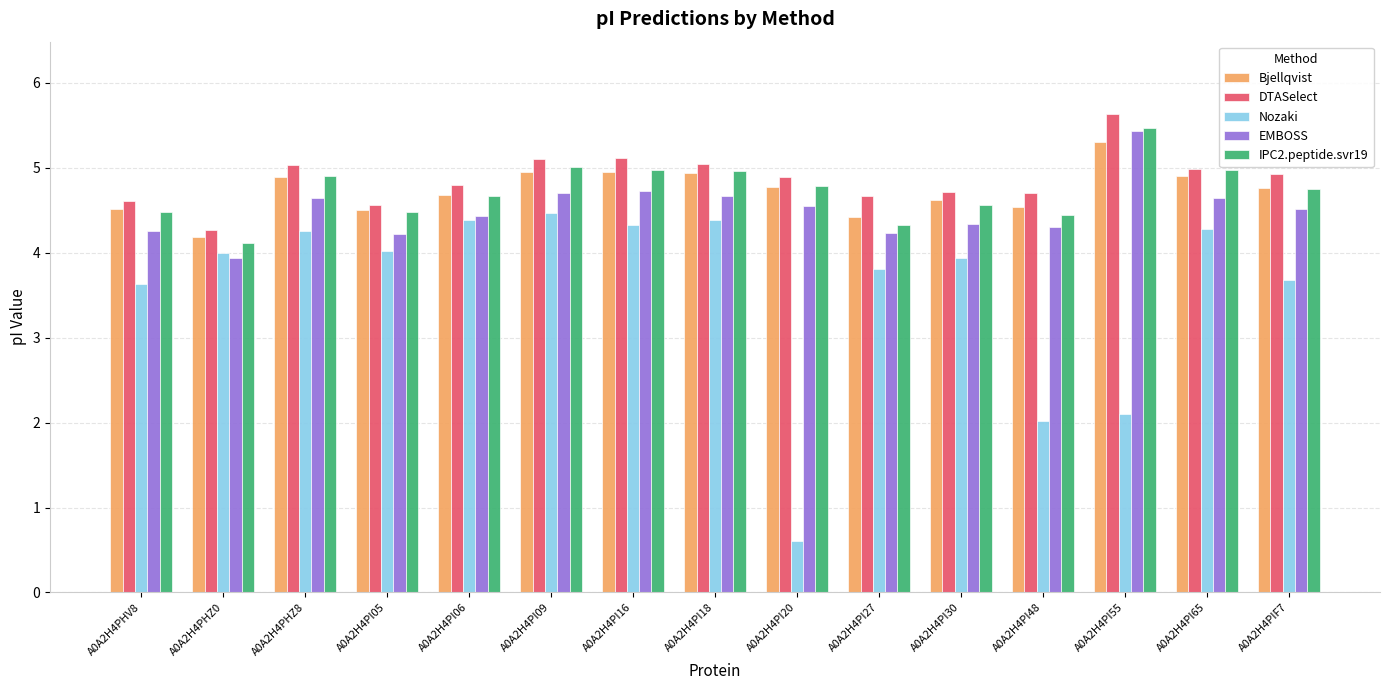

What is the label of the 6th bar from the right?

A0A2H4PI27